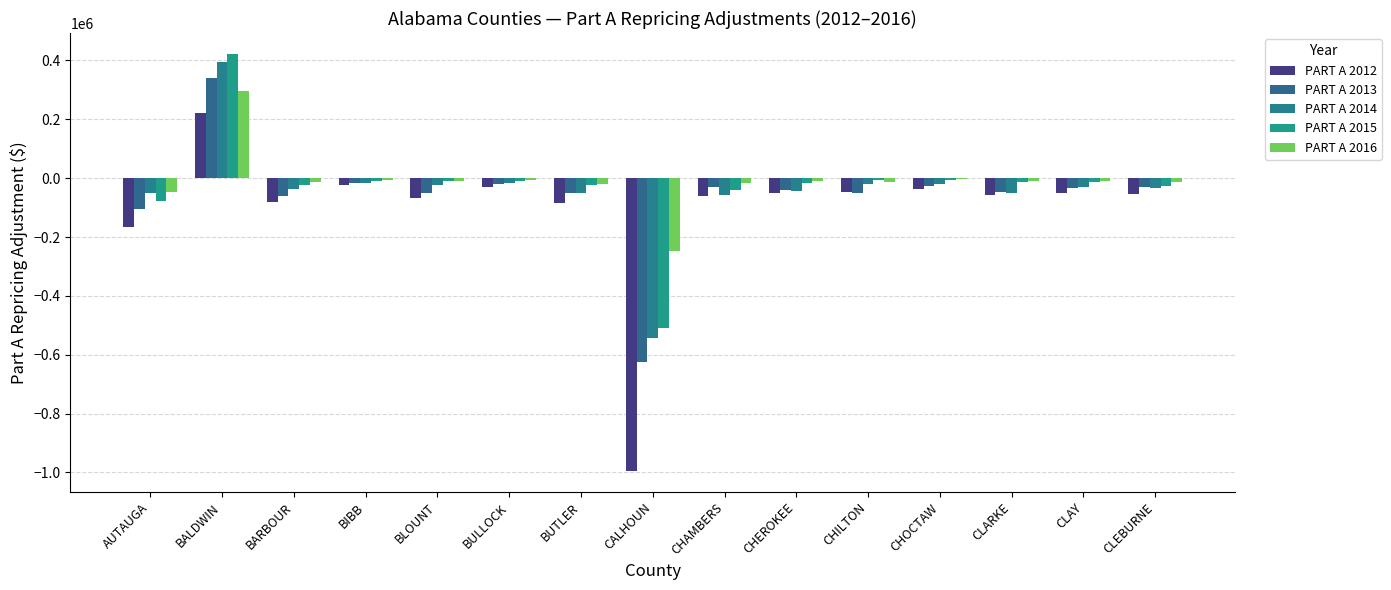

At which category does the chart reach its minimum across all series?

CALHOUN